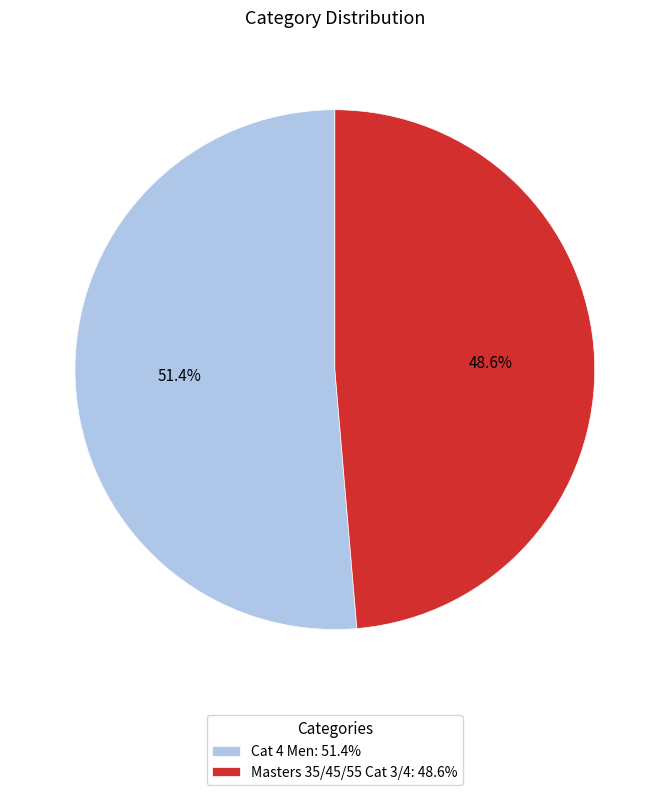

The Masters 35/45/55 Cat 3/4 slice represents 49% of the pie. True or false?

True